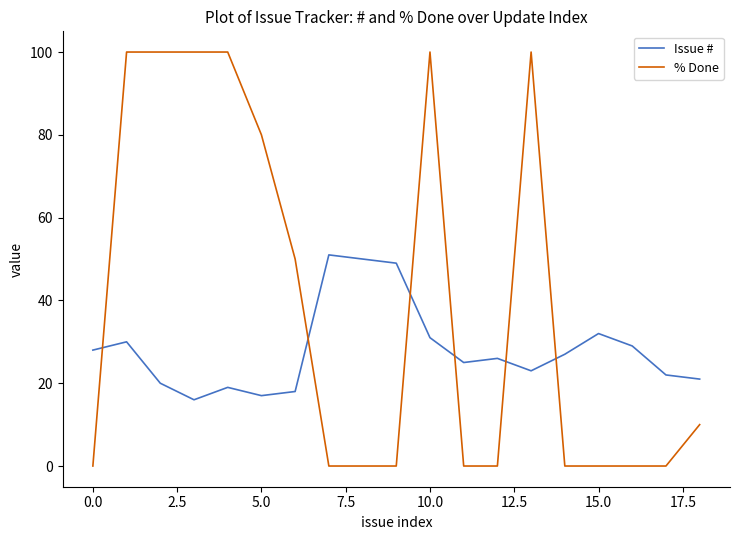

True or false: Issue # has more than 2 interior local peaks.

True